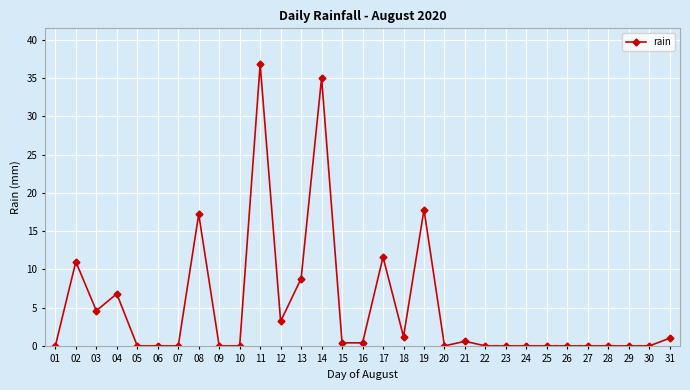

What is the maximum value shown in the chart?

36.8